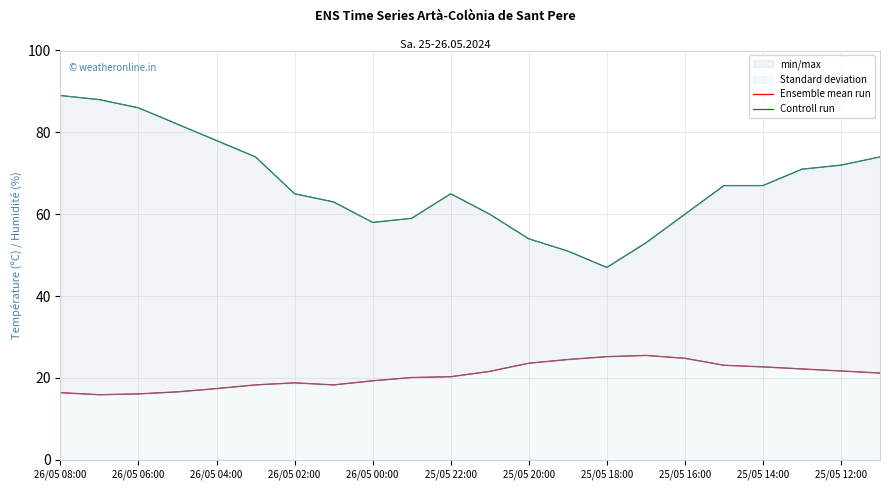

Where does the Controll run series first go above 67?

26/05 08:00